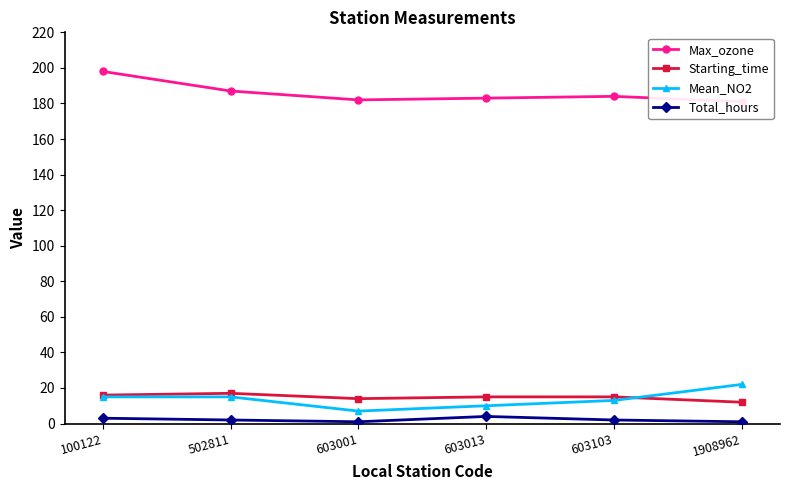

Is this an area chart (filled region under the line)?

No